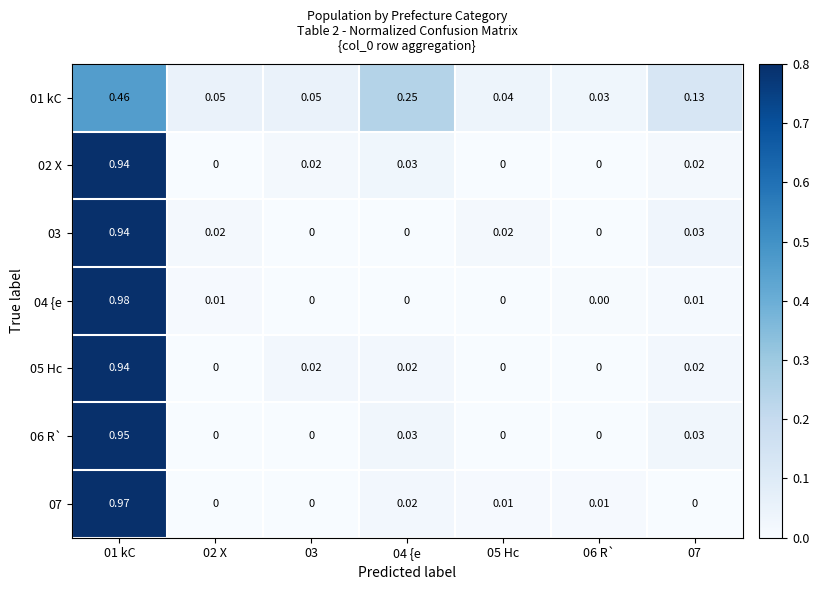

Is the value of 04 {e at 02 X greater than the value of 05 Hc at 03?

No